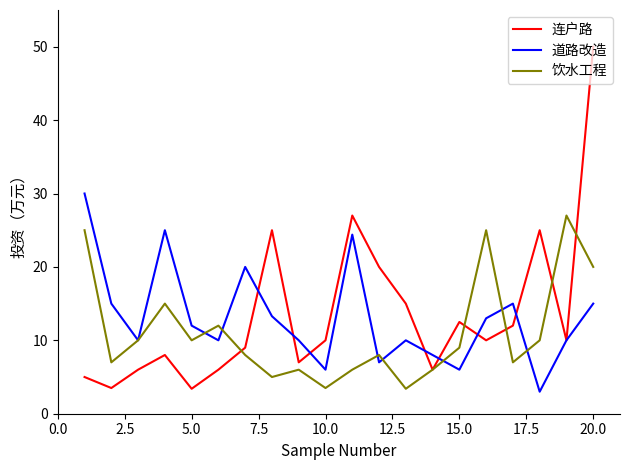

What is the minimum value shown in the chart?

3.0